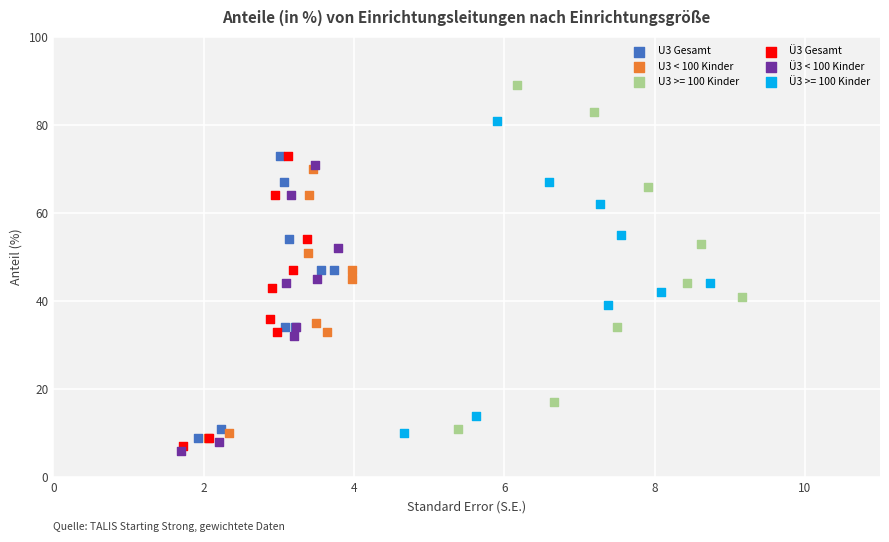

Which series reaches the minimum Y coordinate?

Ü3 < 100 Kinder